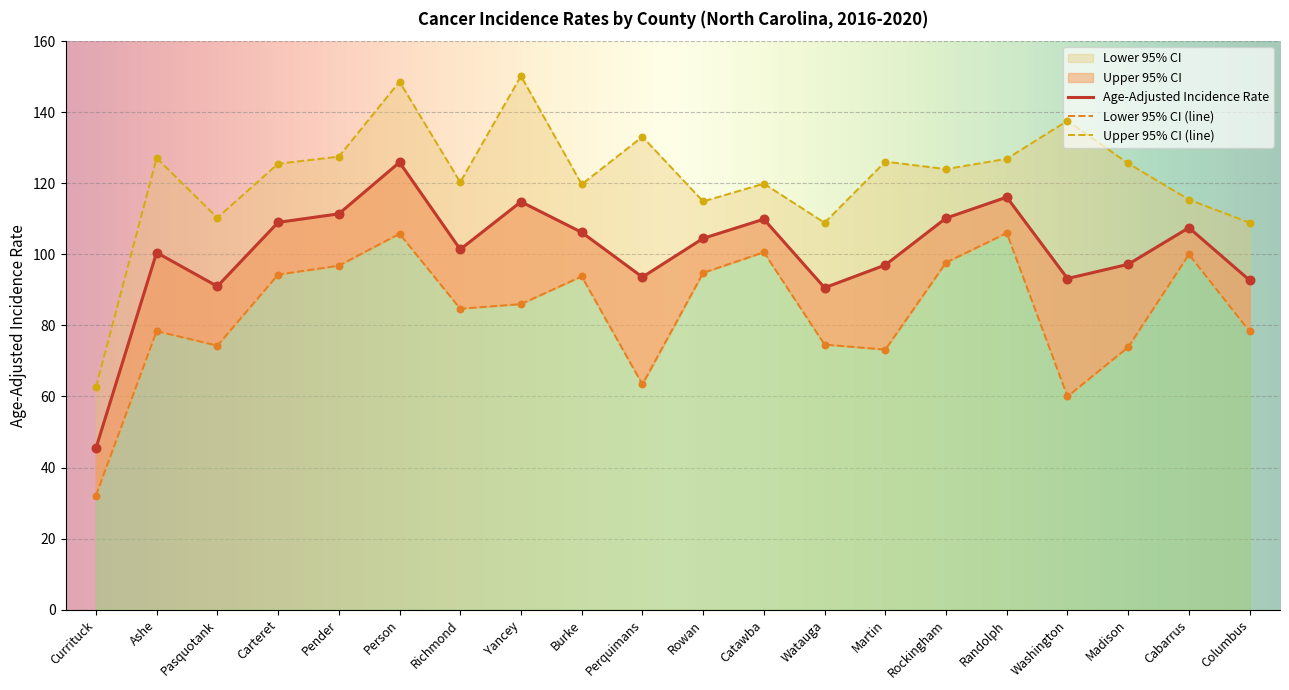

Which series has the largest Y range (max minus min)?

Upper 95% CI